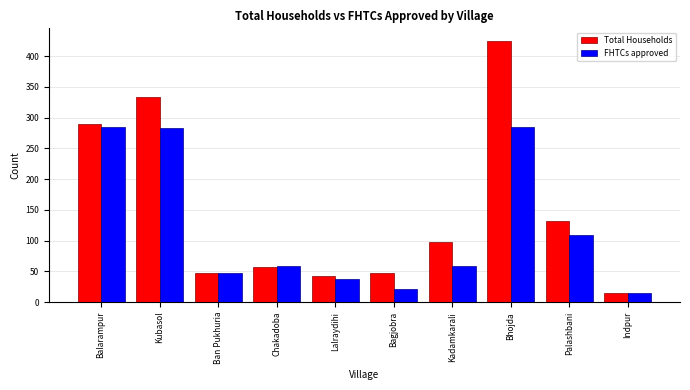

What is the difference between the maximum and minimum values in the Total Households series?

410